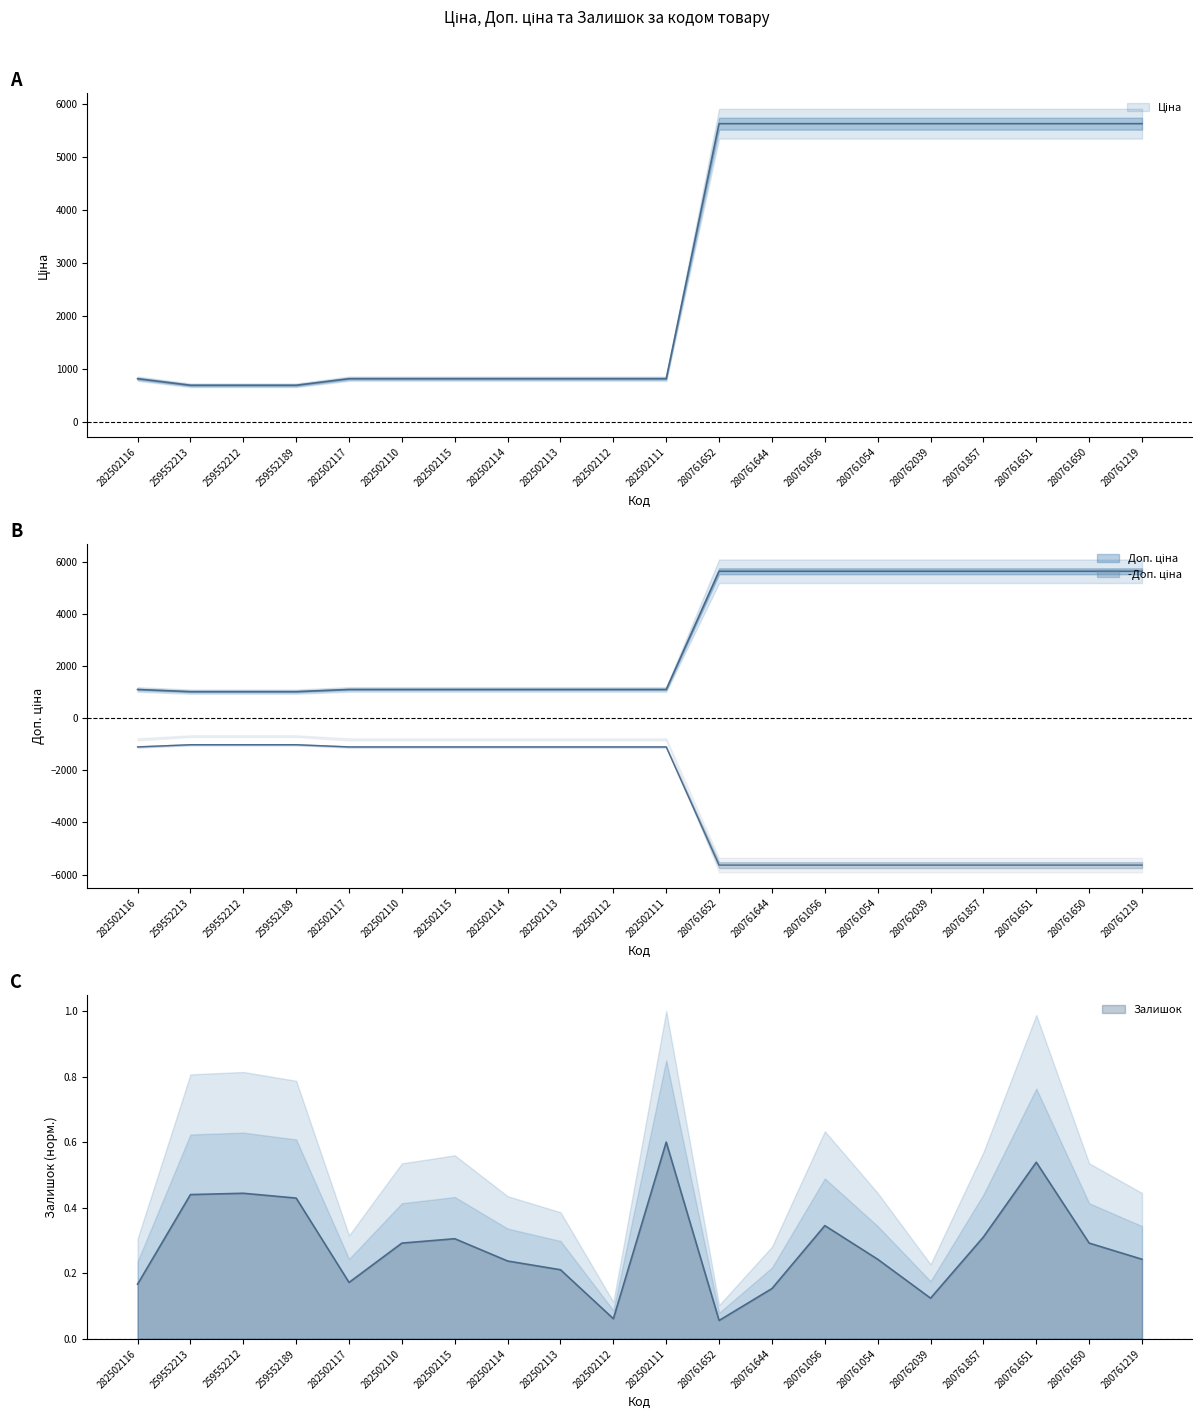

True or false: Доп. ціна and Залишок cross at least once.

False